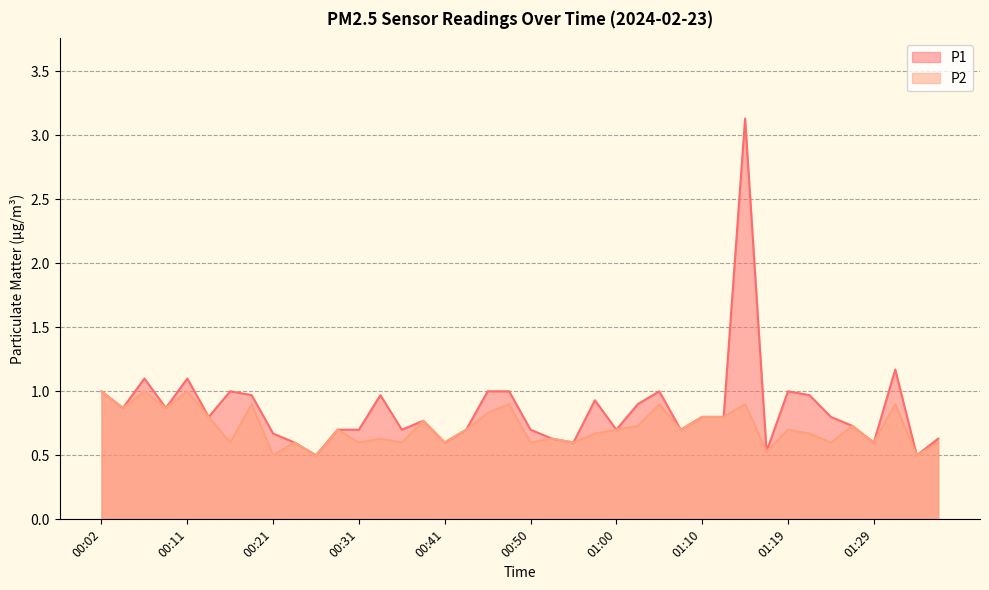

Is the value of P1 at 01:34 greater than the value of P2 at 00:19?

No